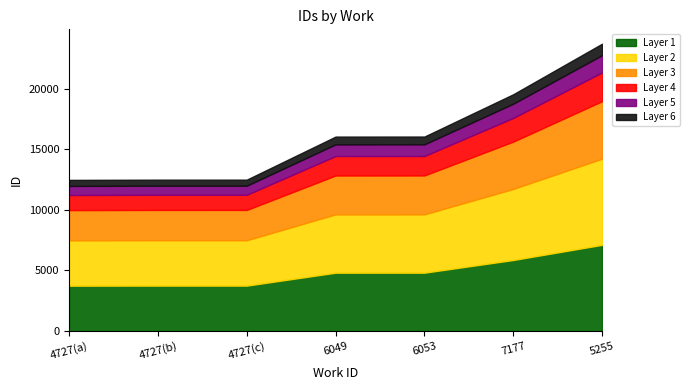

Is it true that the value at 6053 is 16042?

True